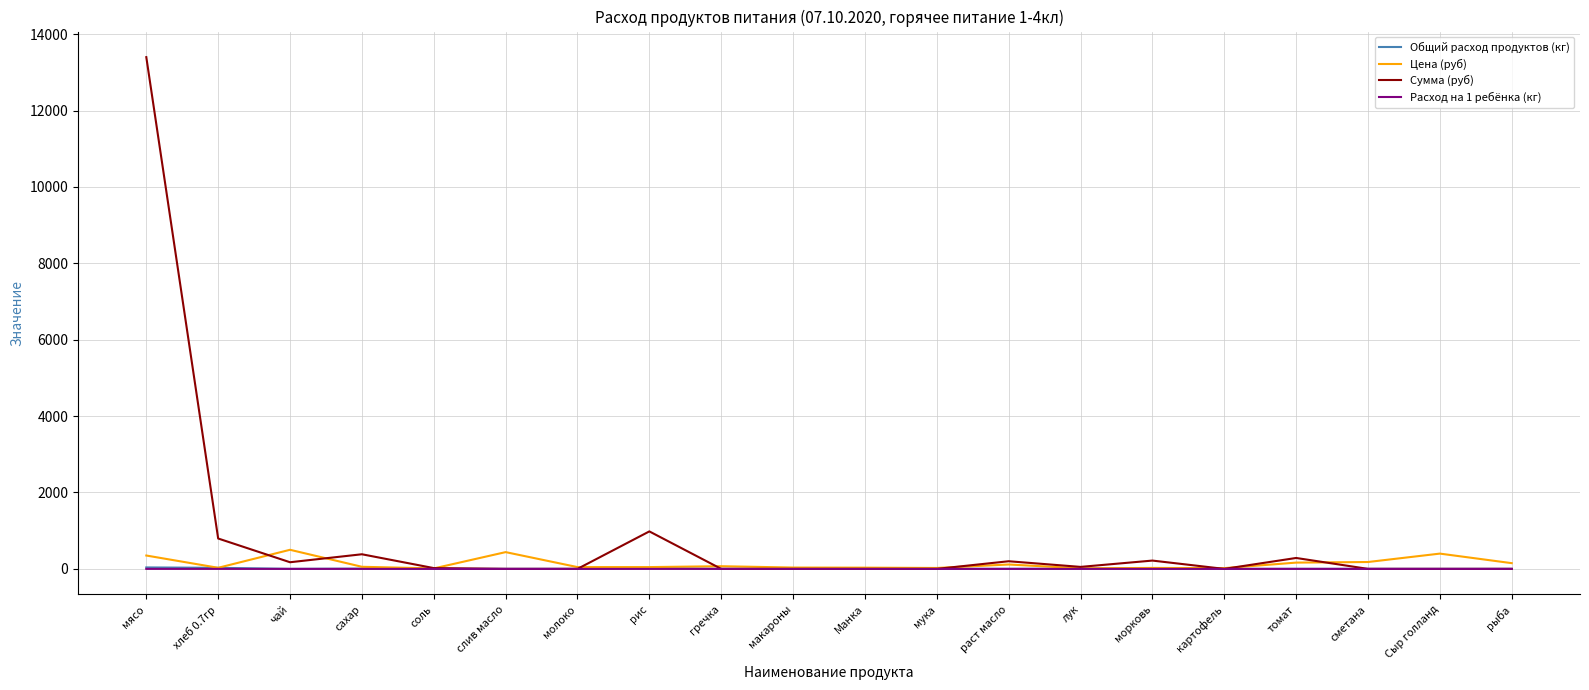

Which series has the largest total across all categories?

Сумма (руб)